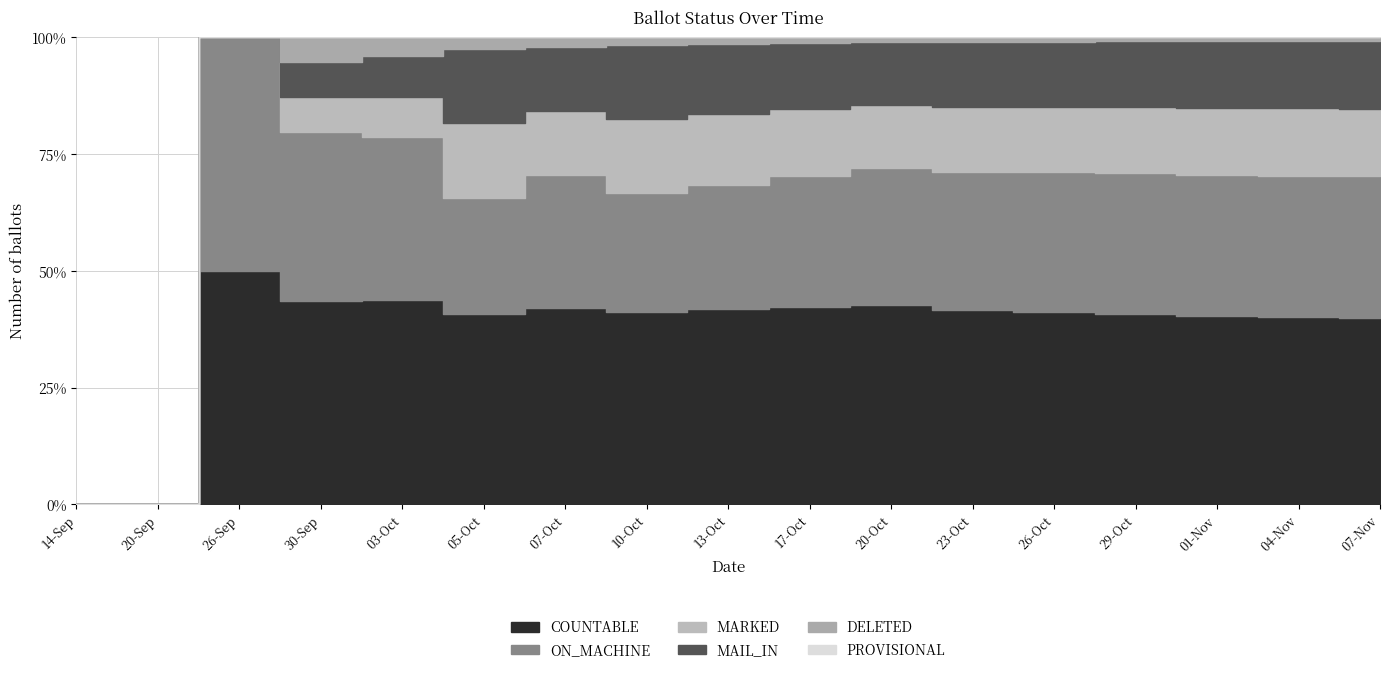

How many data points in ON_MACHINE are less than 97?

8